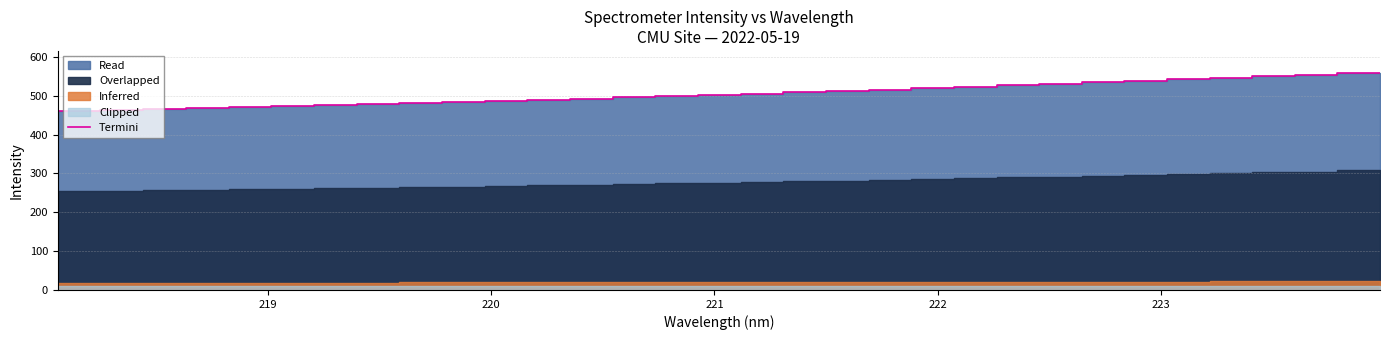

How many data points are above 502?

16